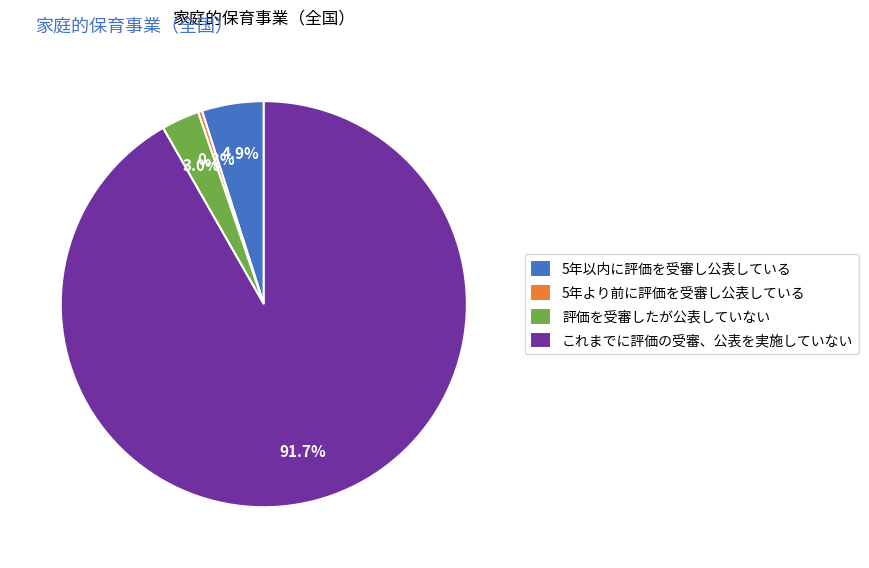

Count the number of slices in the pie.

4